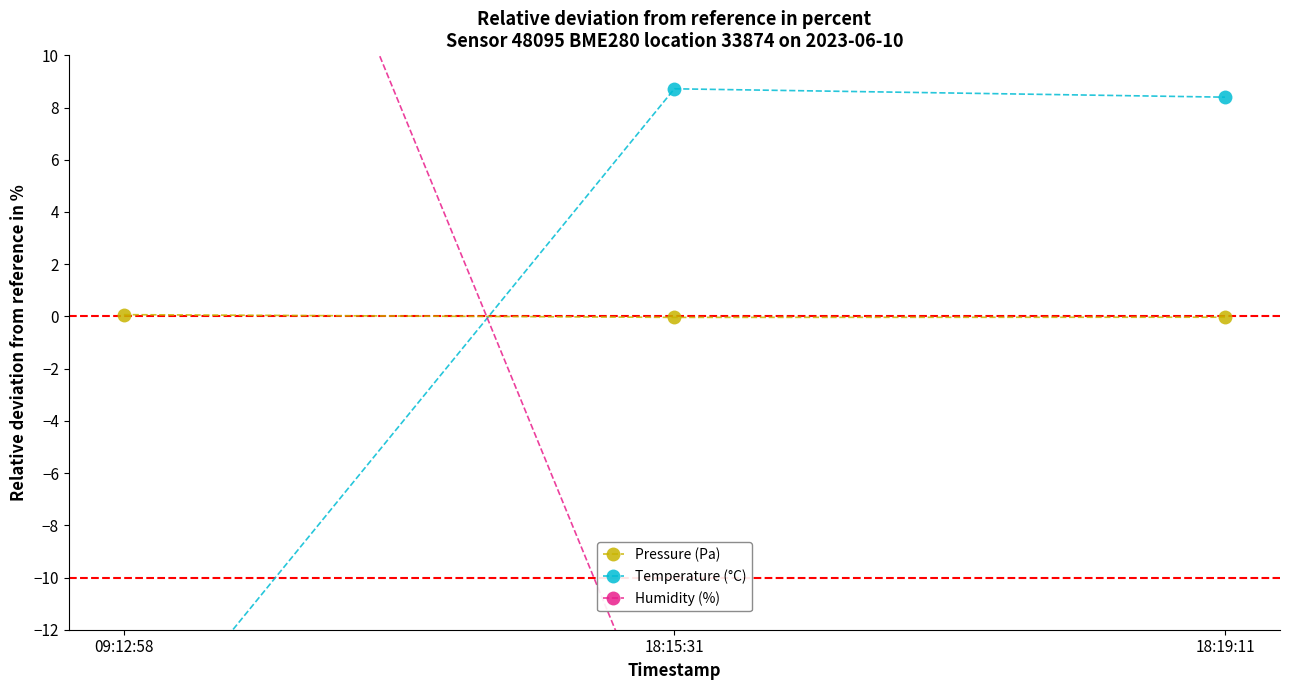

How many data points does each series have?

3